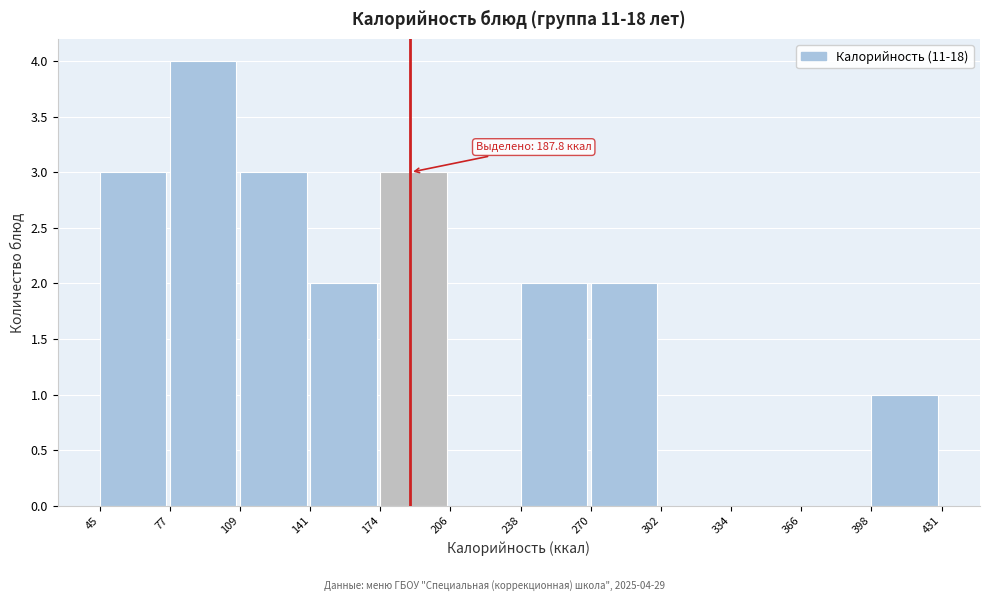

Which range on the x-axis has the tallest bar?

77 to 109